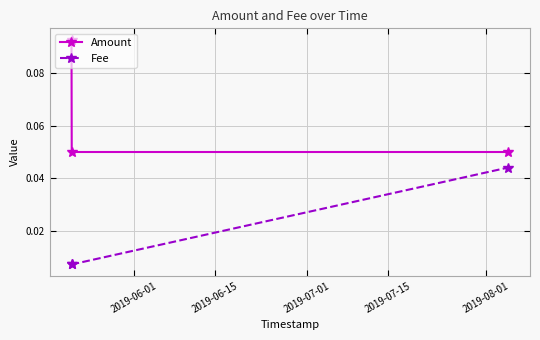

List the series in order of their overall mean, highest first.

Amount, Fee